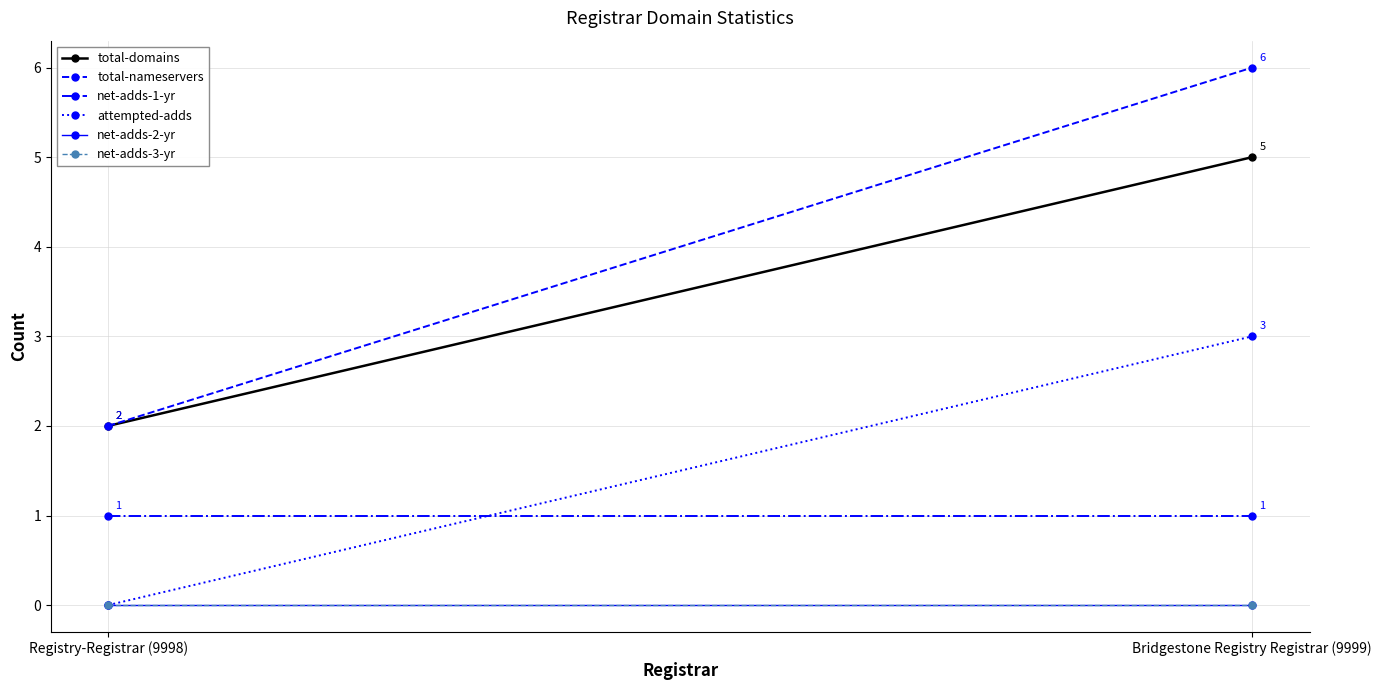

What is the value of the net-adds-1-yr point at the 2nd from the left?

1